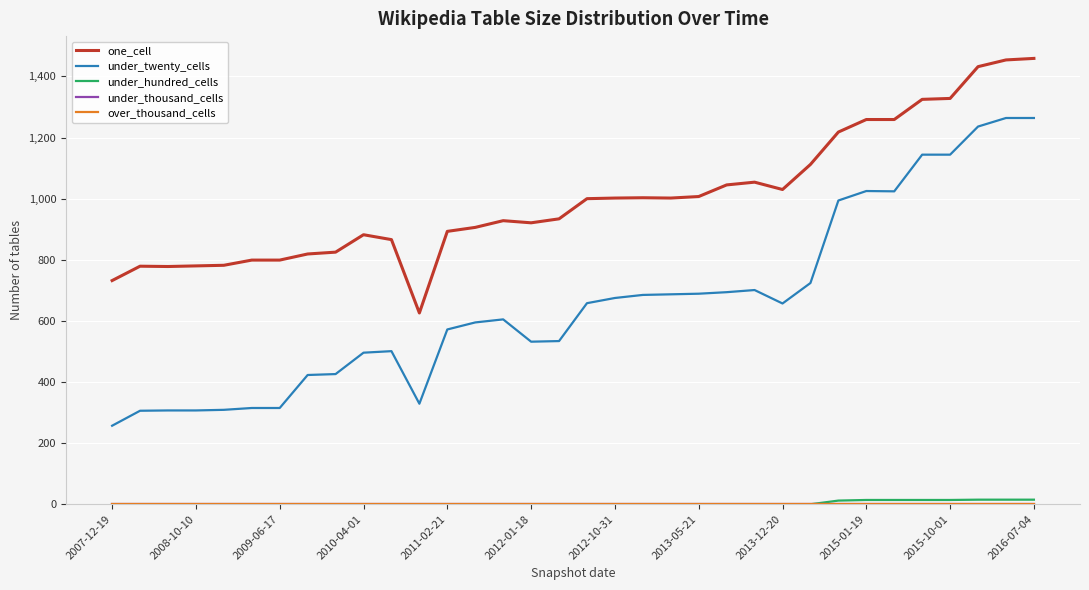

True or false: under_hundred_cells and over_thousand_cells cross at least once.

False